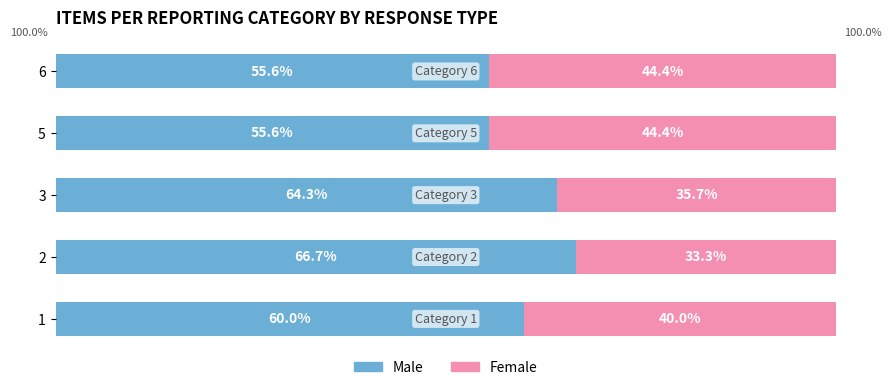

How many values in the Male series exceed 60?

2